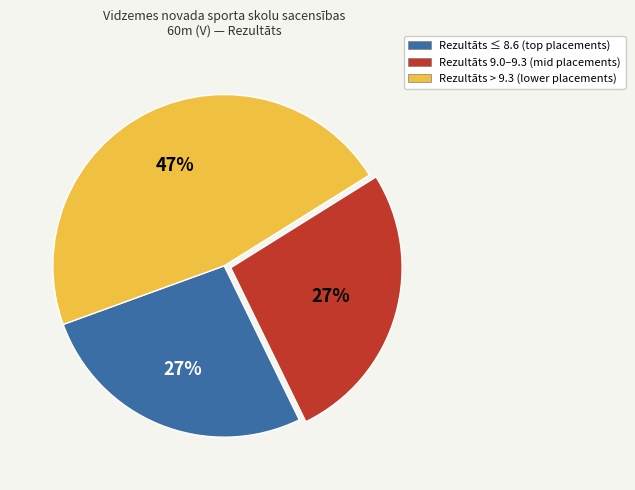

Is there any slice that represents more than half of the pie?

No